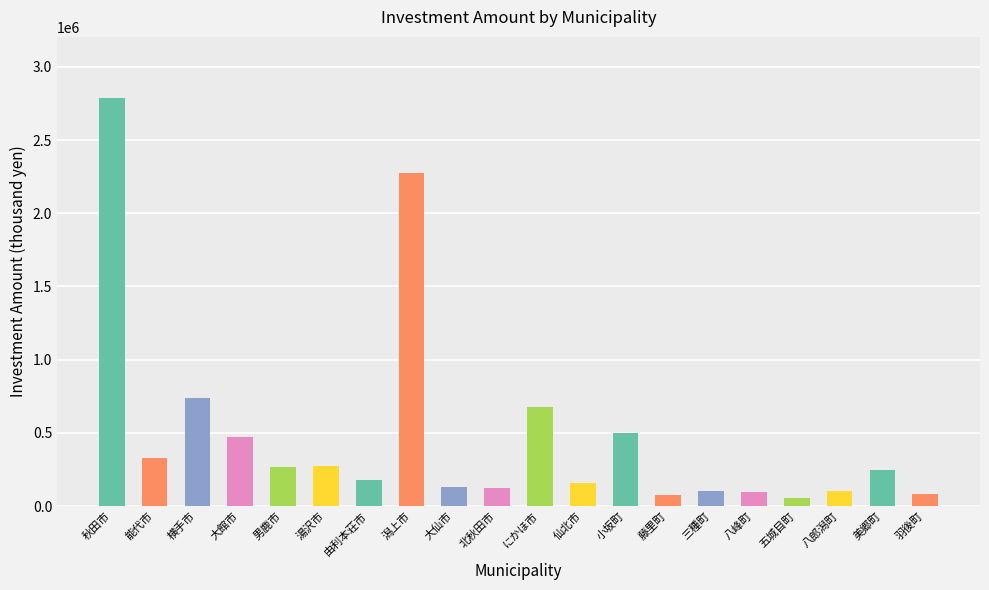

What is the label of the 13th bar from the right?

潟上市